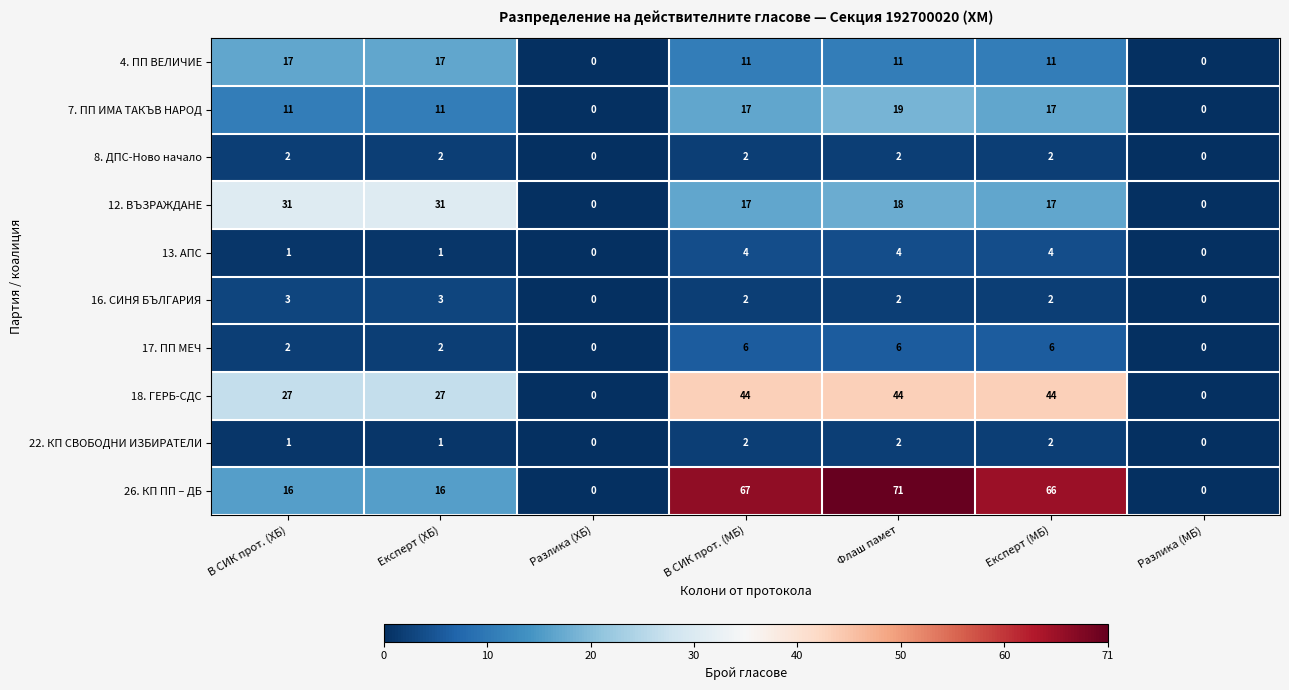

What is the greatest value displayed?

71